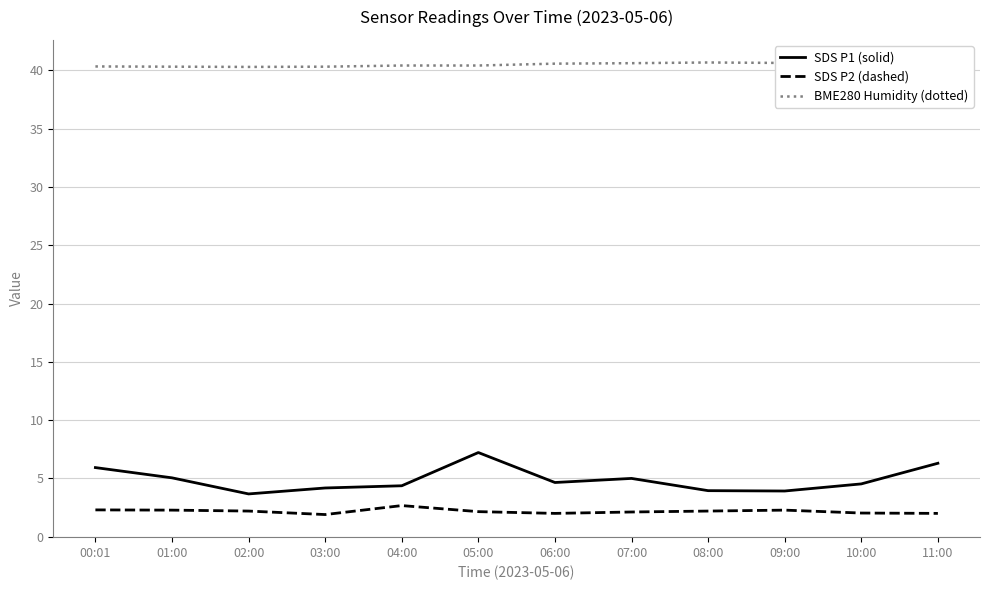

What is the difference between the highest and lowest values at 01:00?

38.0